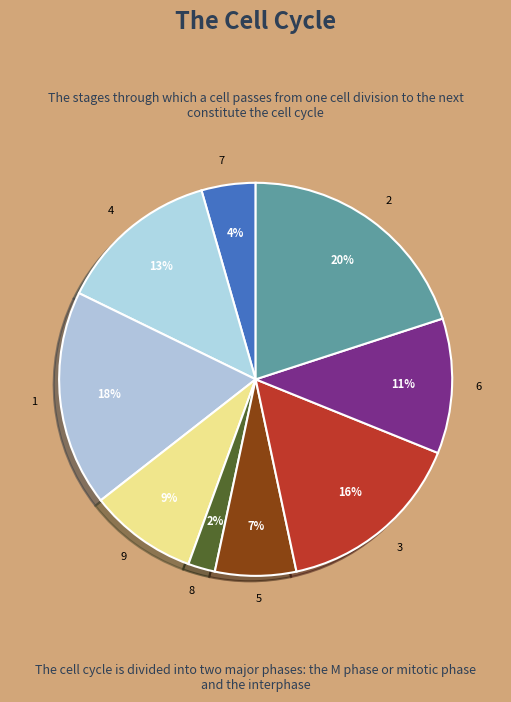

What is the smallest slice in the pie chart?

8